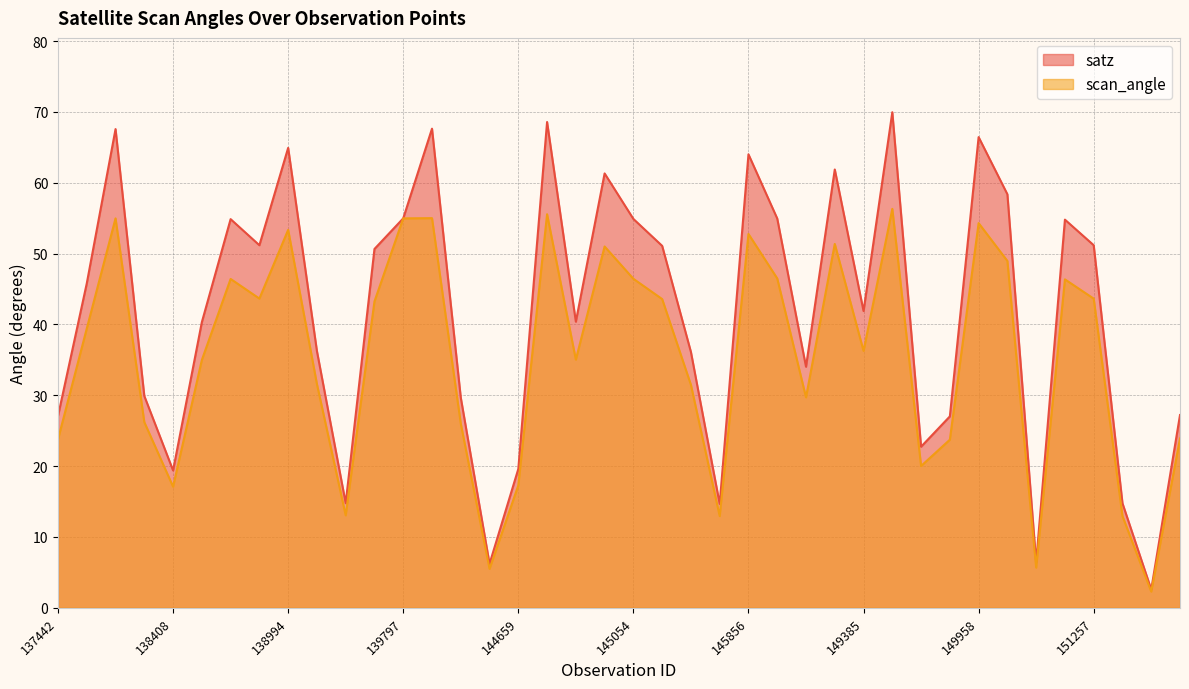

At which label does scan_angle first exceed 39?

137631